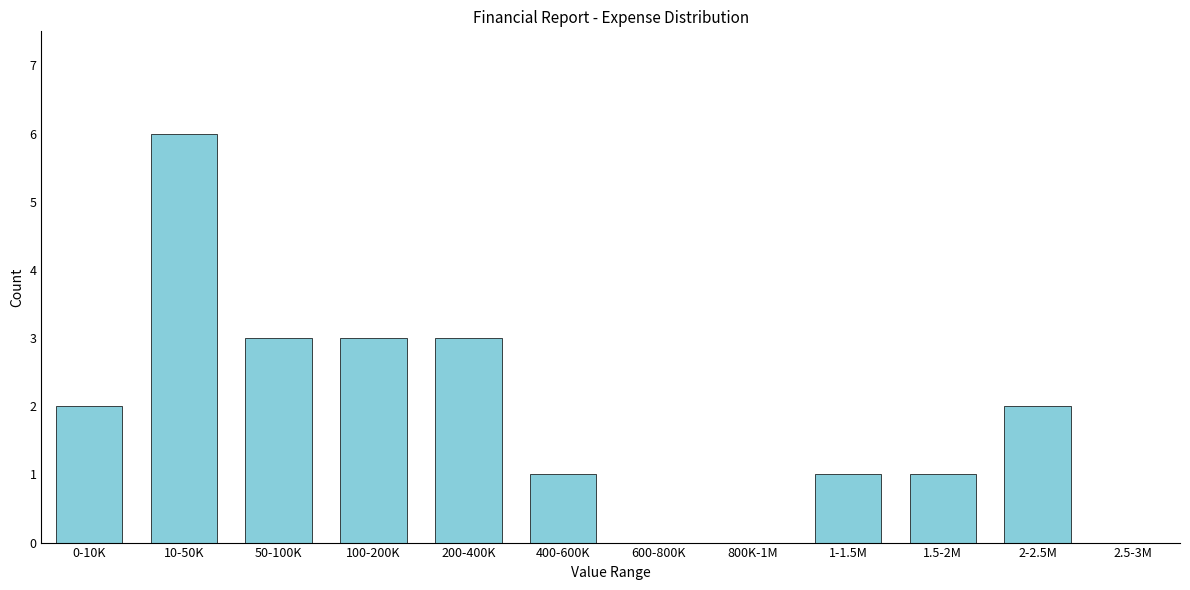

Reading left to right, list all the values displayed in this chart.

0-10K=2	10-50K=6	50-100K=3	100-200K=3	200-400K=3	400-600K=1	600-800K=0	800K-1M=0	1-1.5M=1	1.5-2M=1	2-2.5M=2	2.5-3M=0